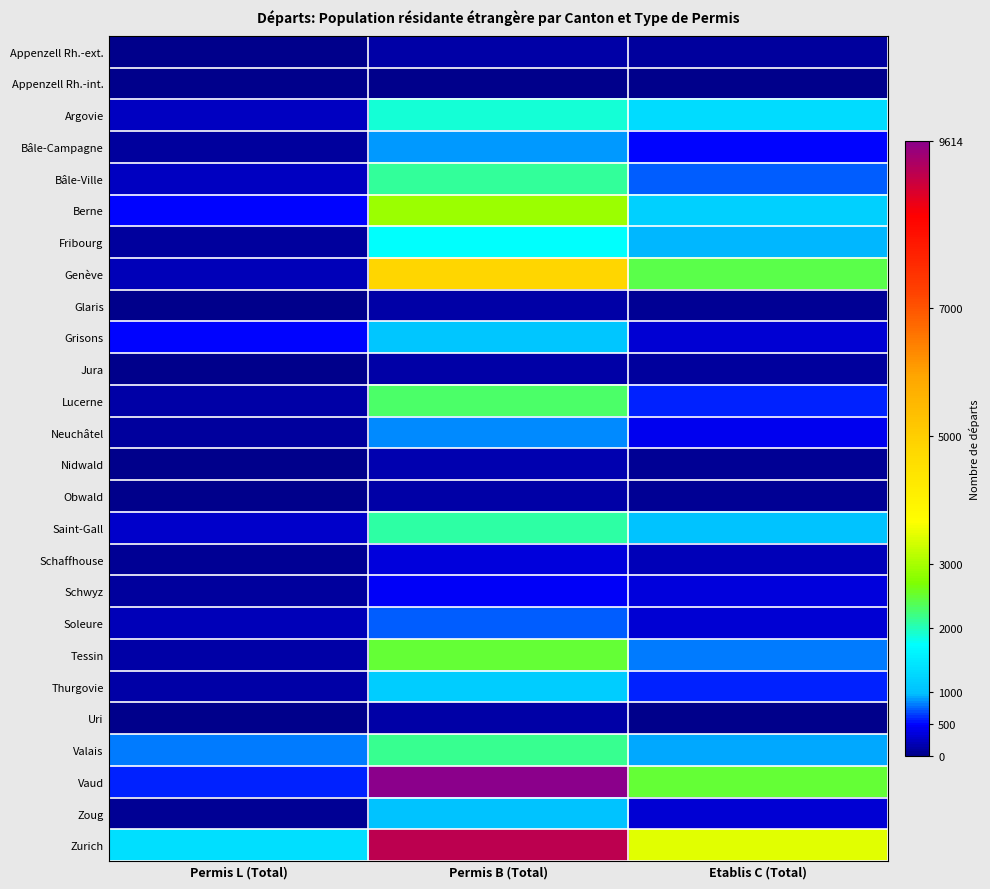

At Permis L (Total), list the series in order from largest to smallest.

Zurich, Valais, Vaud, Grisons, Berne, Saint-Gall, Argovie, Bâle-Ville, Genève, Soleure, Thurgovie, Lucerne, Tessin, Fribourg, Bâle-Campagne, Schwyz, Neuchâtel, Zoug, Schaffhouse, Glaris, Uri, Obwald, Nidwald, Appenzell Rh.-ext., Appenzell Rh.-int., Jura